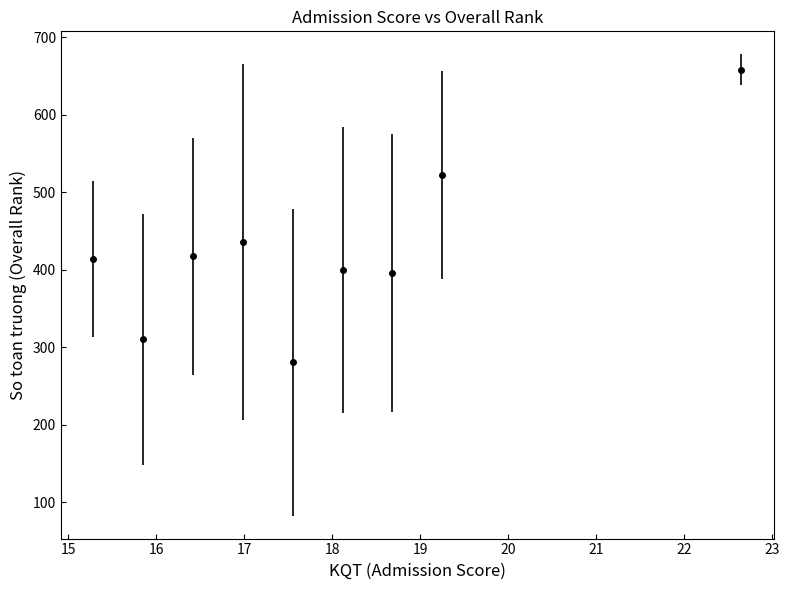

What is the value of the 8th point from the left?

522.5